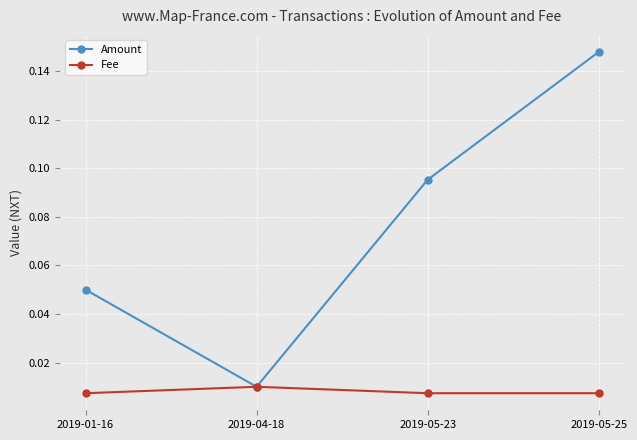

What position from the right is 2019-01-16?

4